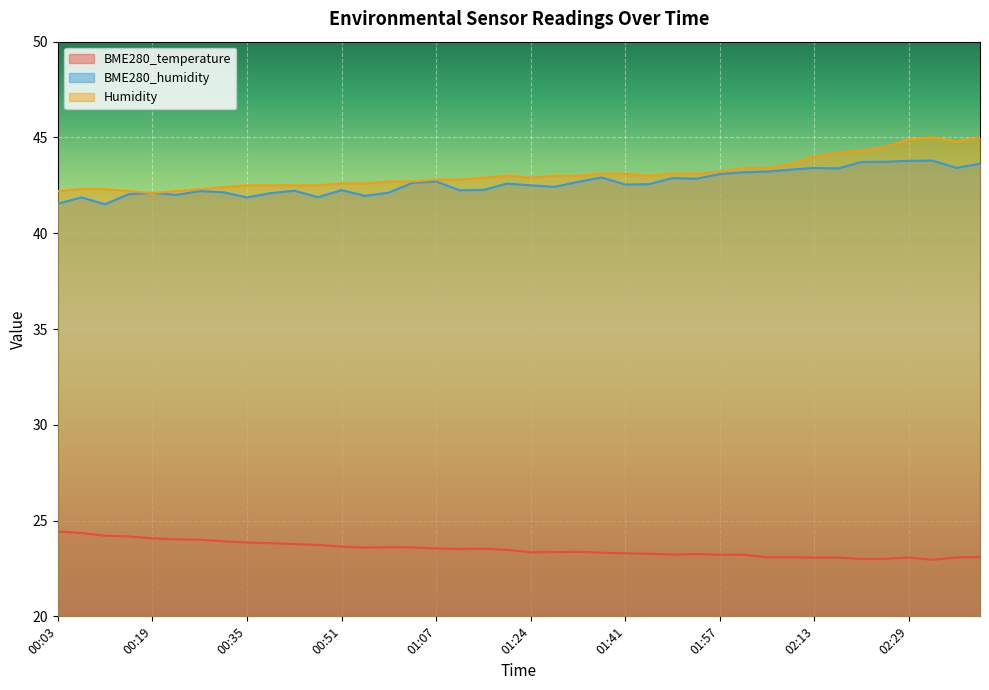

True or false: BME280_temperature and BME280_humidity intersect in this chart.

False